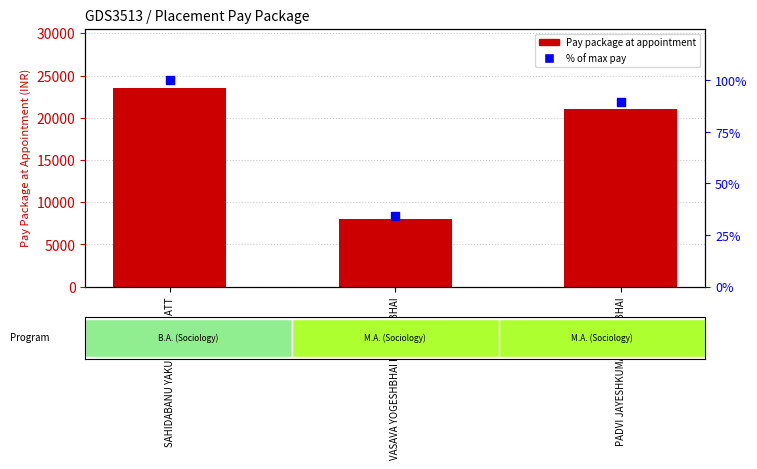

At which category is the sum across all series the highest?

SAHIDABANU YAKUBBHAI BHATT